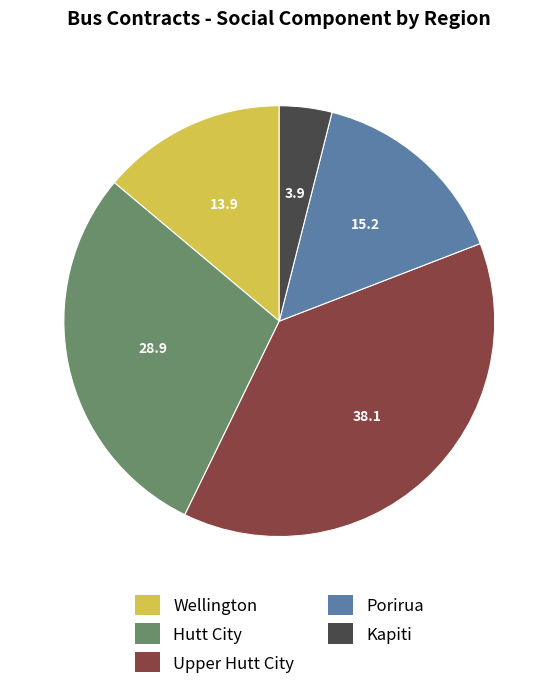

Do Kapiti and Upper Hutt City together represent more than half of the pie?

No